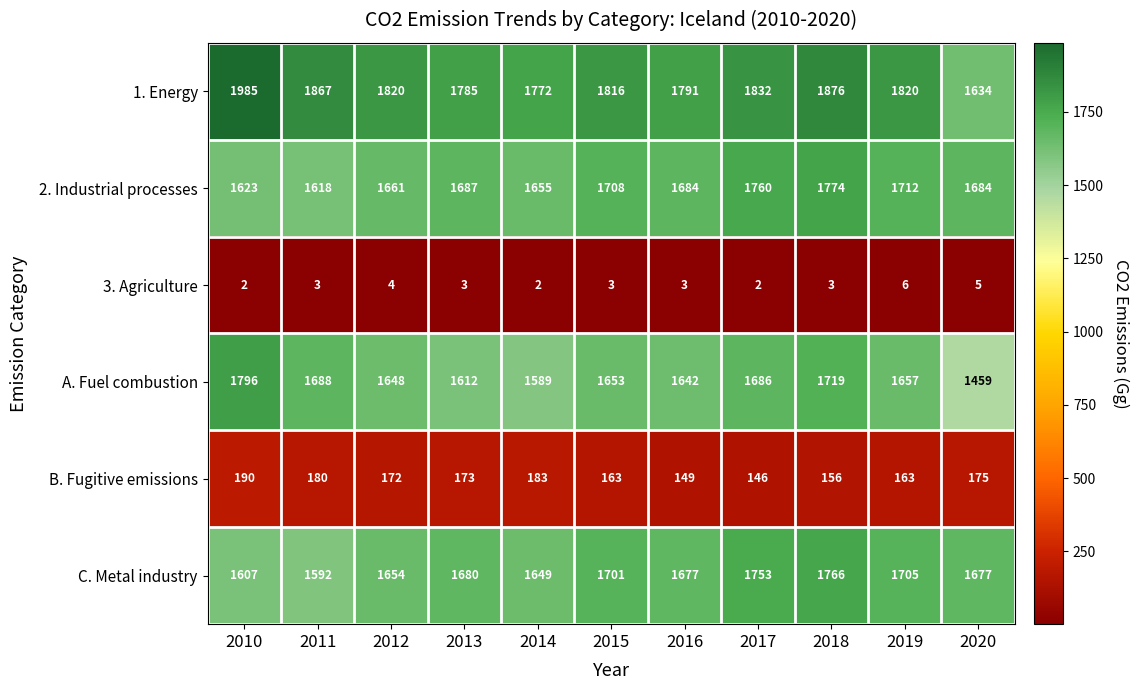

Is it true that B. Fugitive emissions equals 300 at 2020?

False